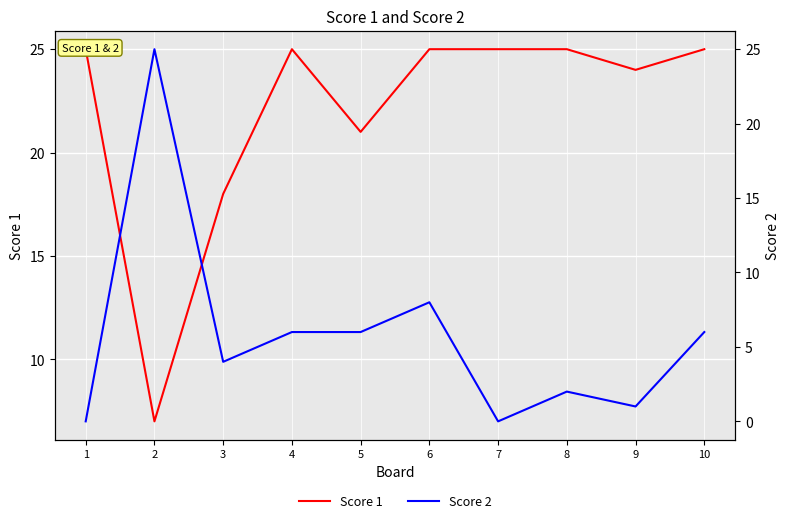

At which category is the sum across all series the highest?

6